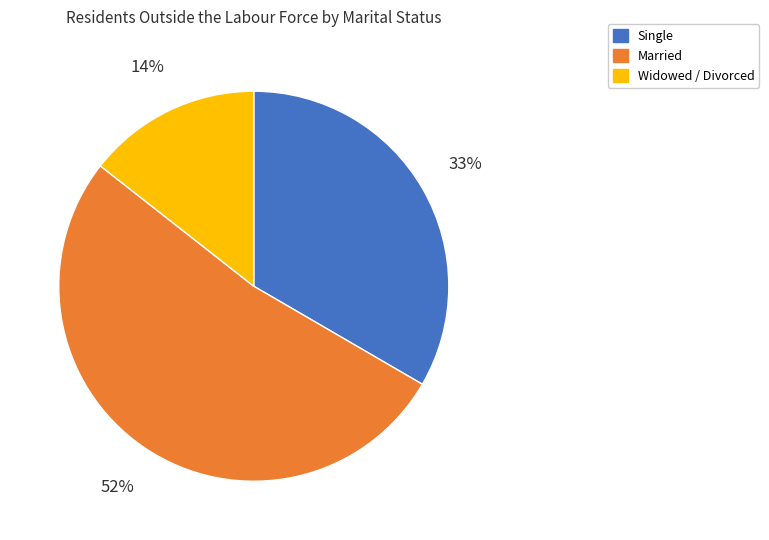

What is the smallest slice in the pie chart?

Widowed / Divorced